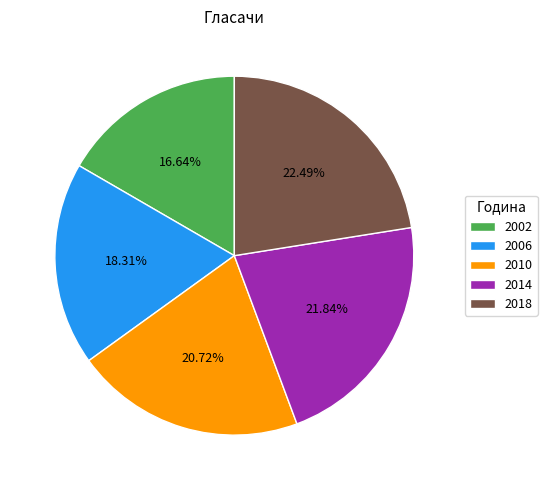

What is the total percentage of 2006 and 2018?

40.8%